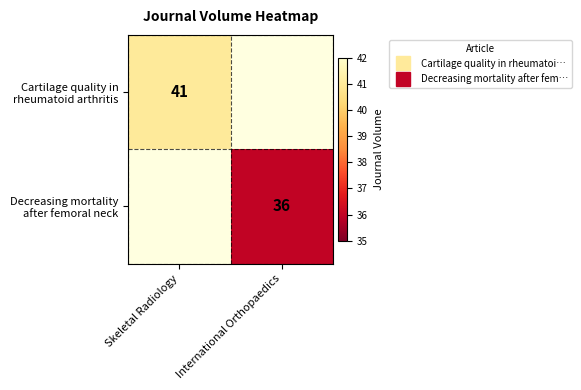

At how many categories does at least one series exceed 37?

1